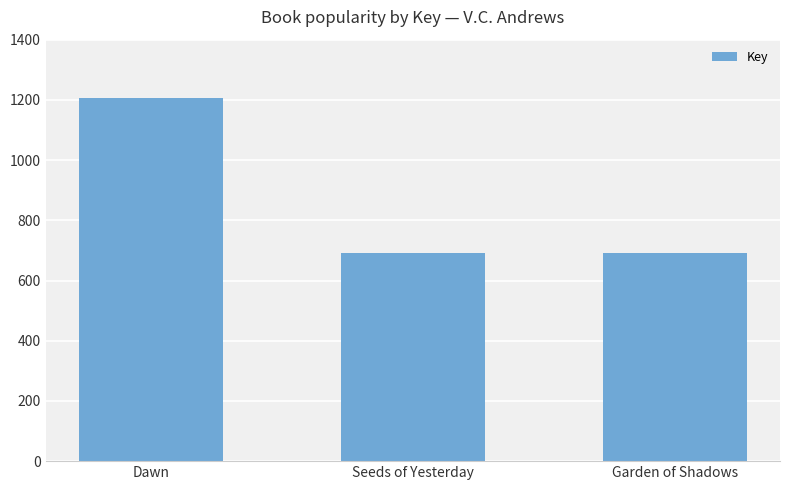

What value does the data have at Dawn?

1206